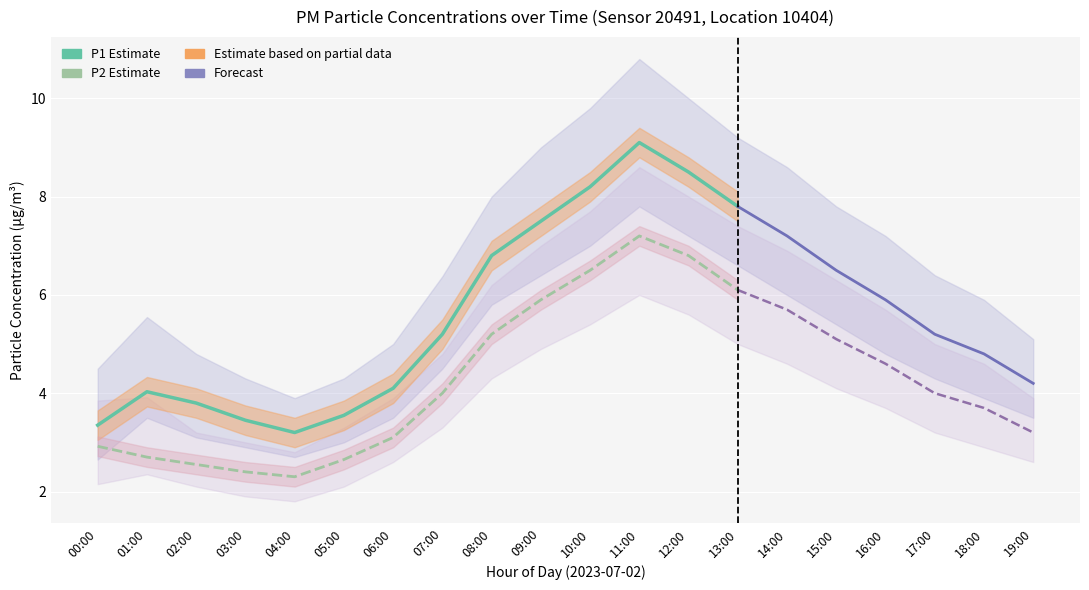

What is the maximum value shown in the chart?

10.8